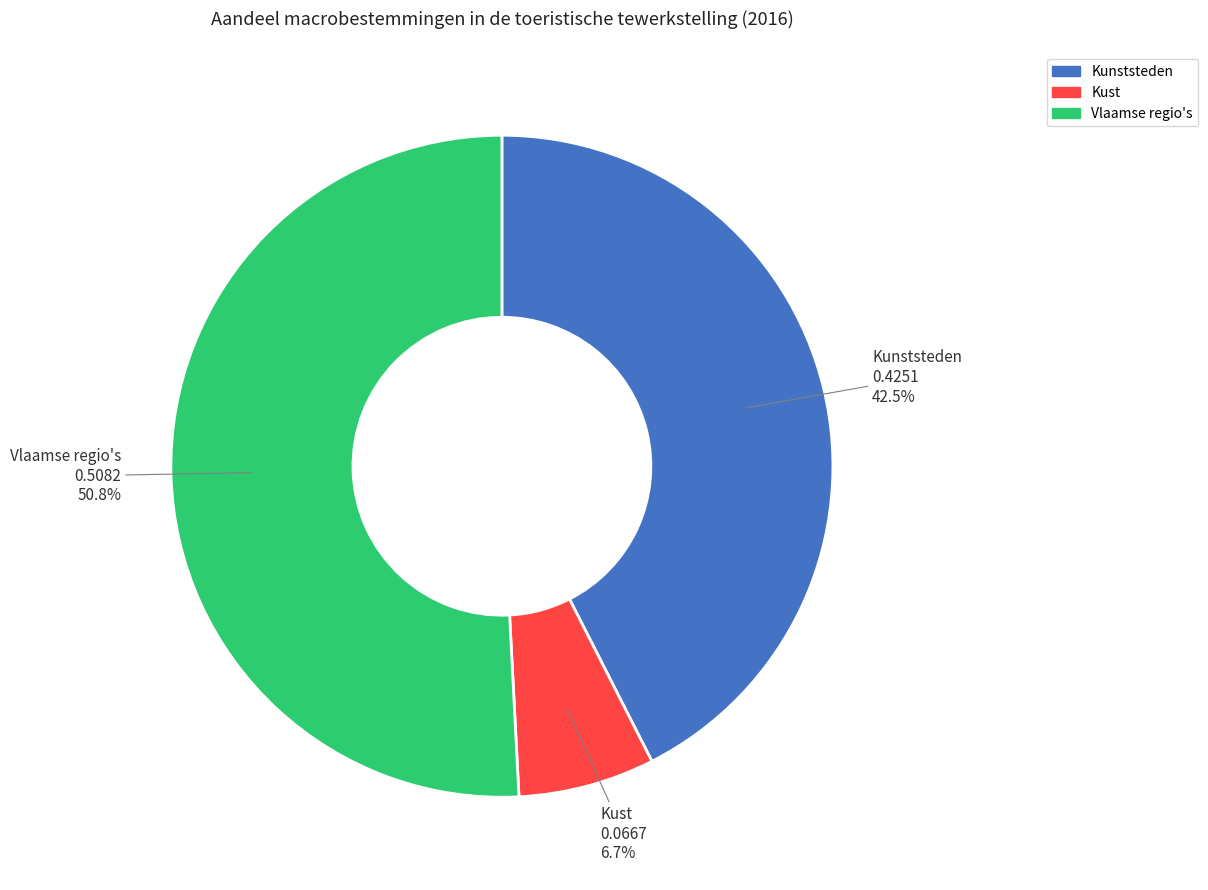

How many segments does this pie chart have?

3